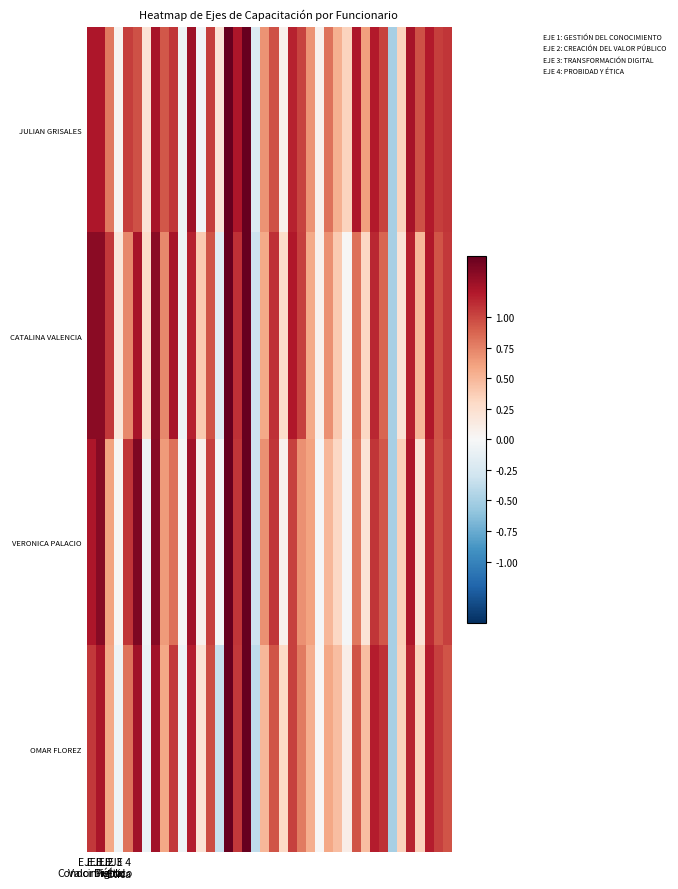

Which category has the highest value across all series?

15